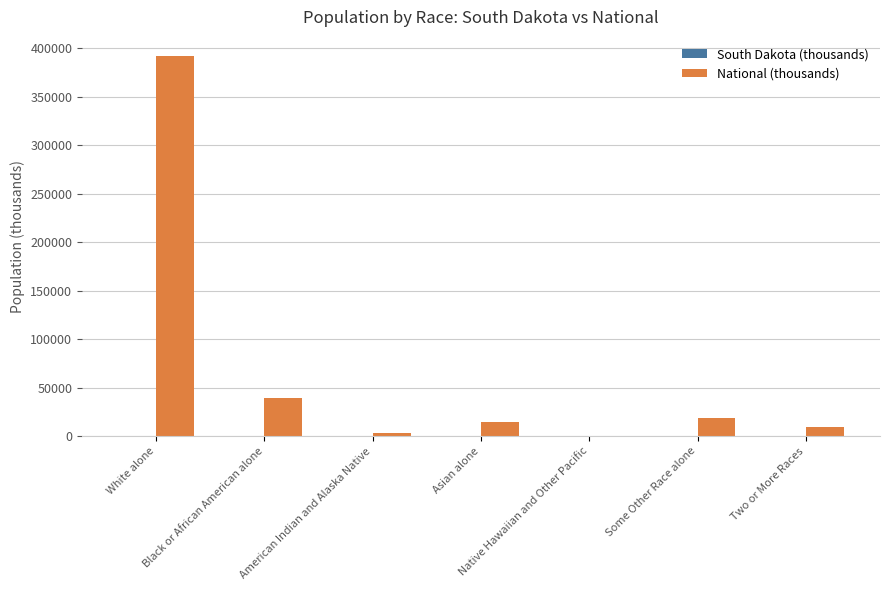

Which label corresponds to the largest value in the chart?

White alone